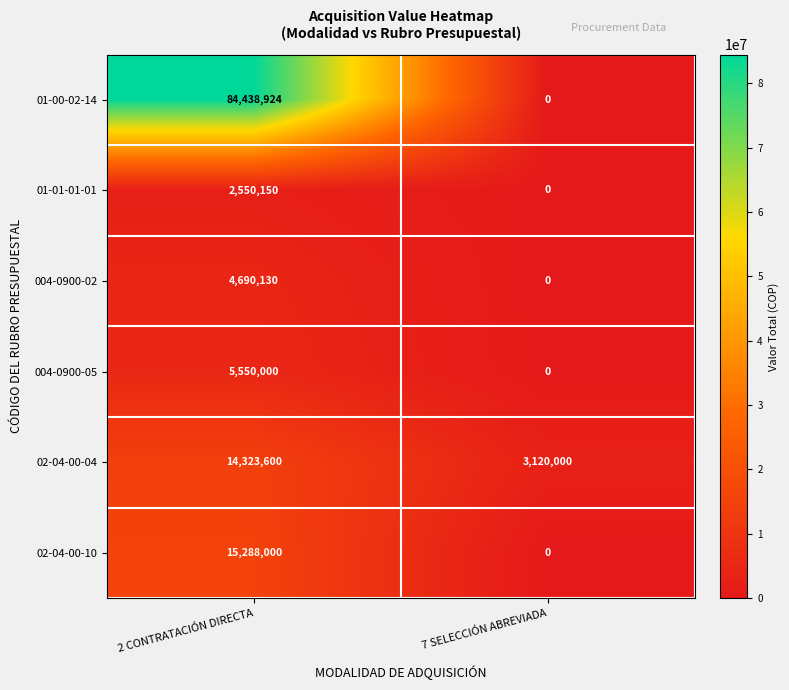

How many values in the 01-00-02-14 series are below 84438924?

1